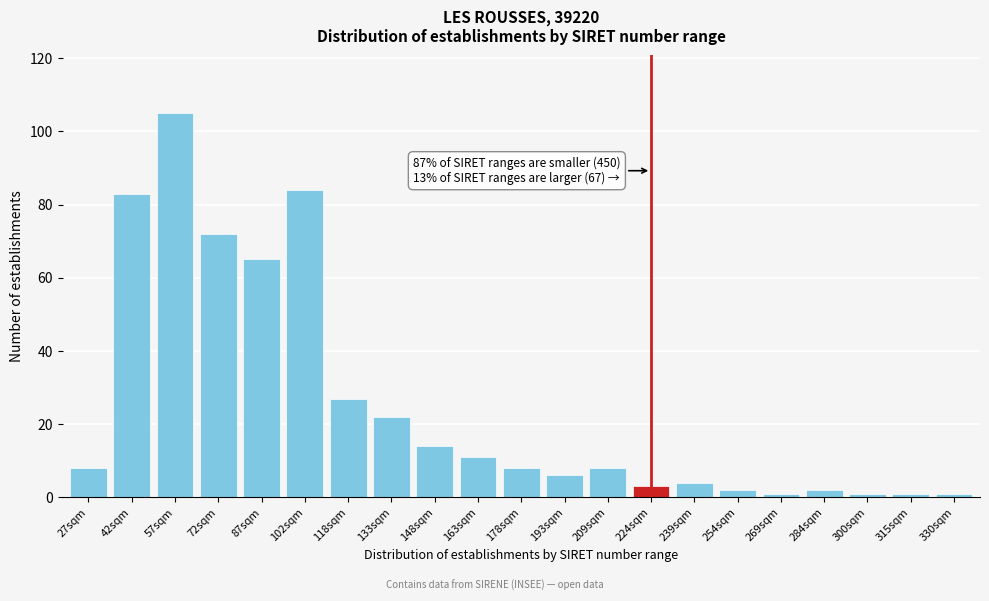

Reading left to right, transcribe all the data shown in this chart.

8	83	105	72	65	84	27	22	14	11	8	6	8	3	4	2	1	2	1	1	1